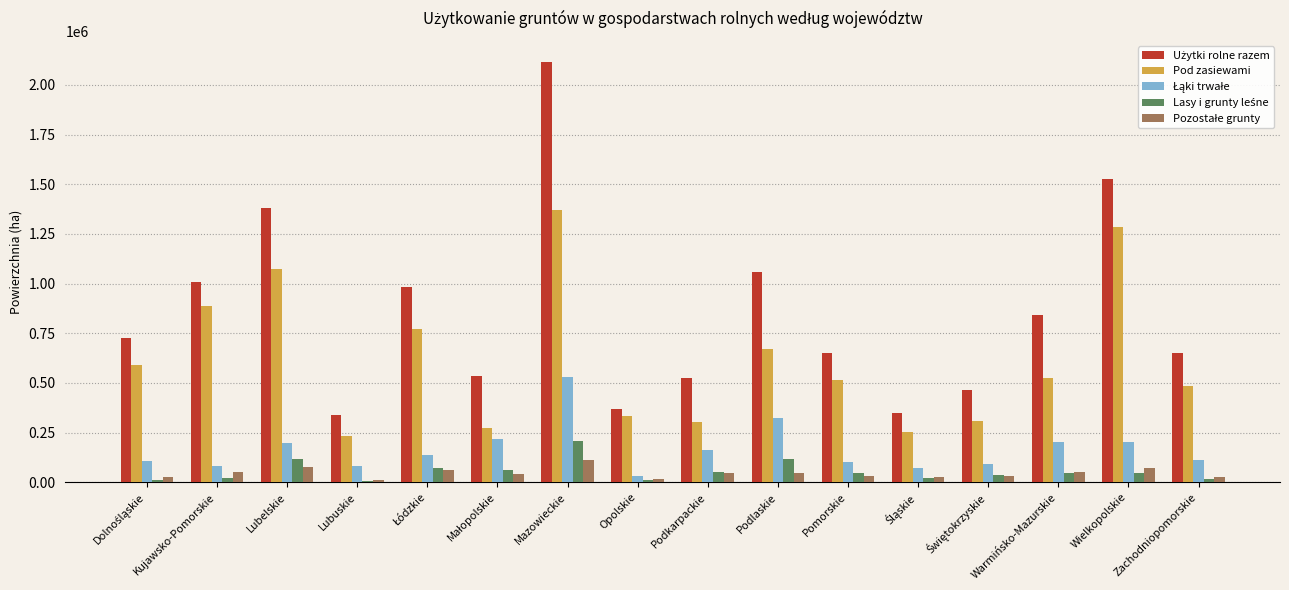

What is the greatest value displayed?

2116603